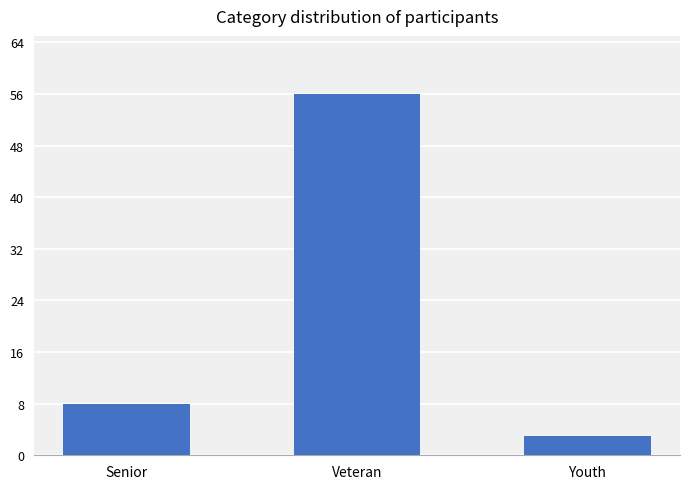

At which category does the chart reach its minimum across all series?

Youth